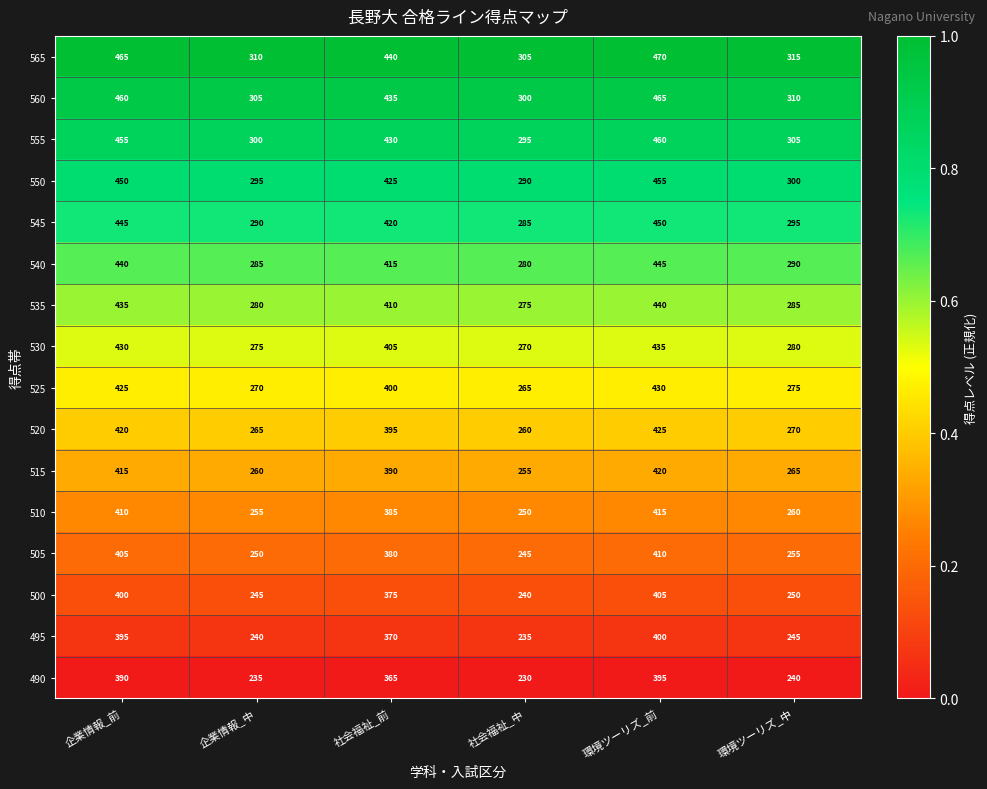

Where is 525 nearest to the value 347?

社会福祉_前